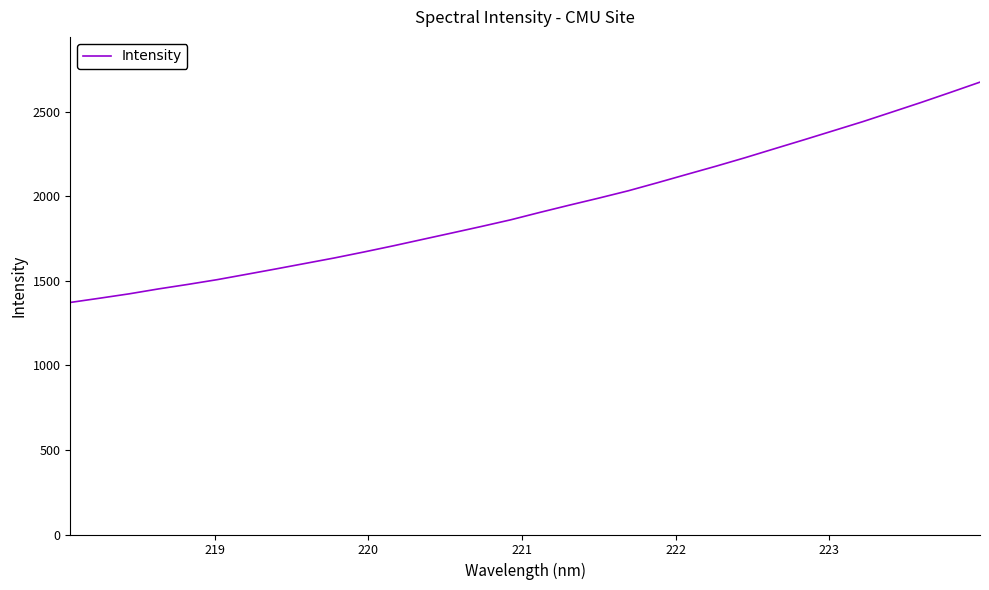

True or false: the data has more than 1 interior local peaks.

False